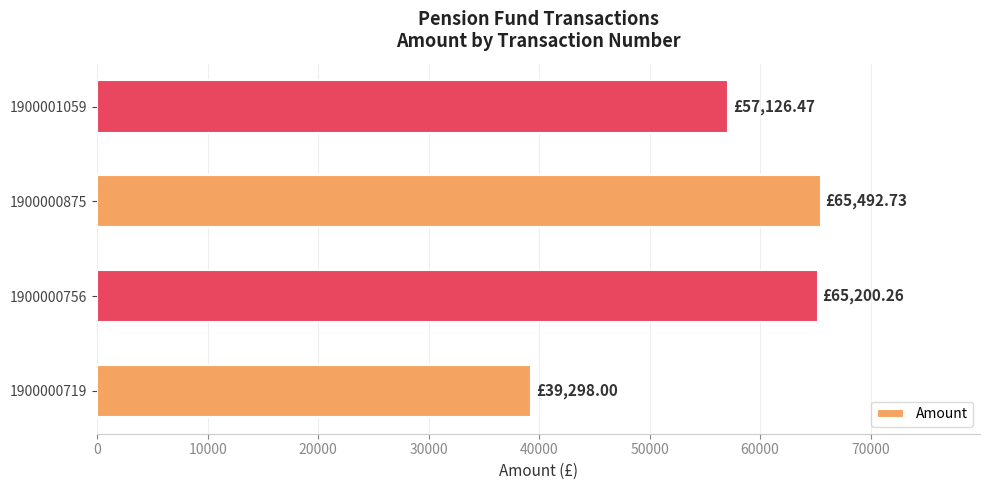

What is the difference between the second highest and minimum values?

25902.3